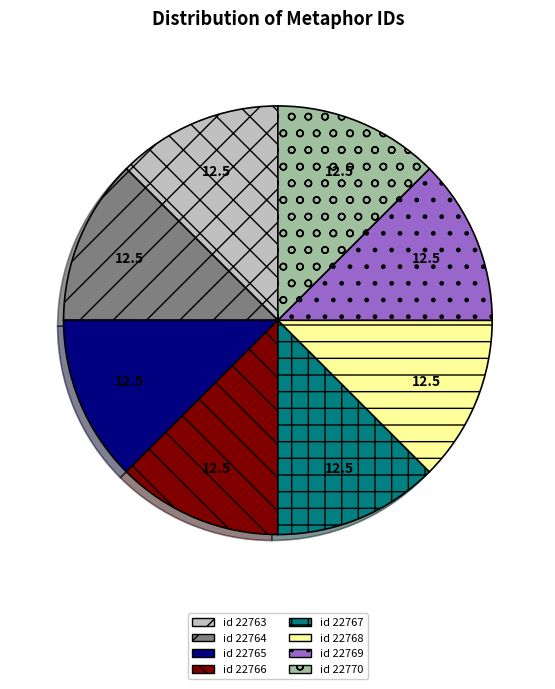

Count the number of slices in the pie.

8